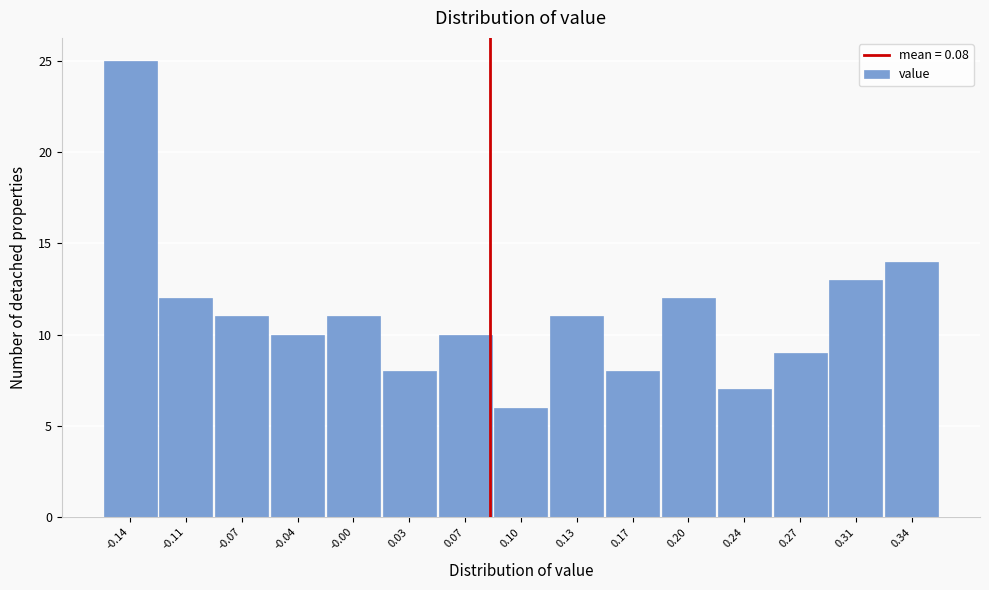

What is the height of the bar covering 0.220 to 0.255 on the x-axis? Neither the bar edges nor the heights are printed on the chart, so give them approximately, as read against the axes.

7